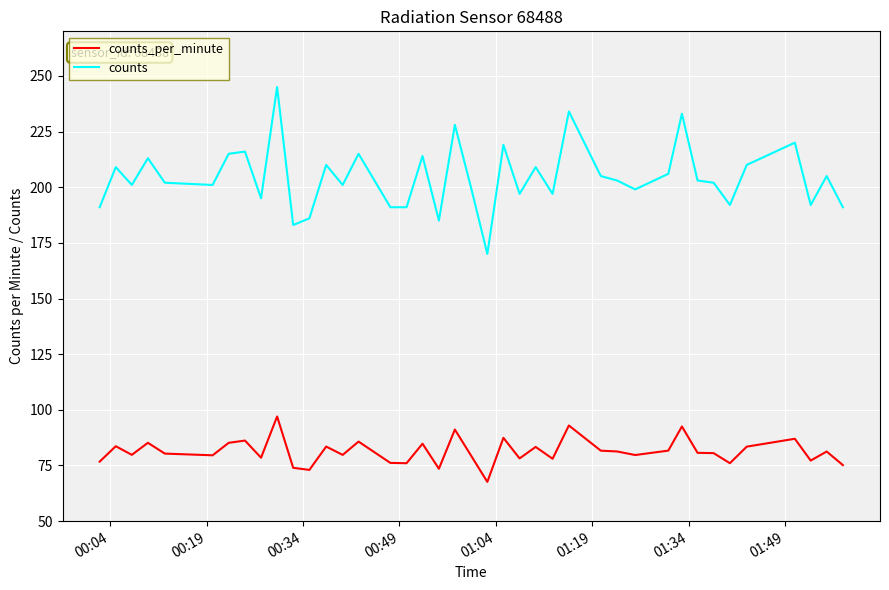

True or false: counts_per_minute and counts intersect in this chart.

False